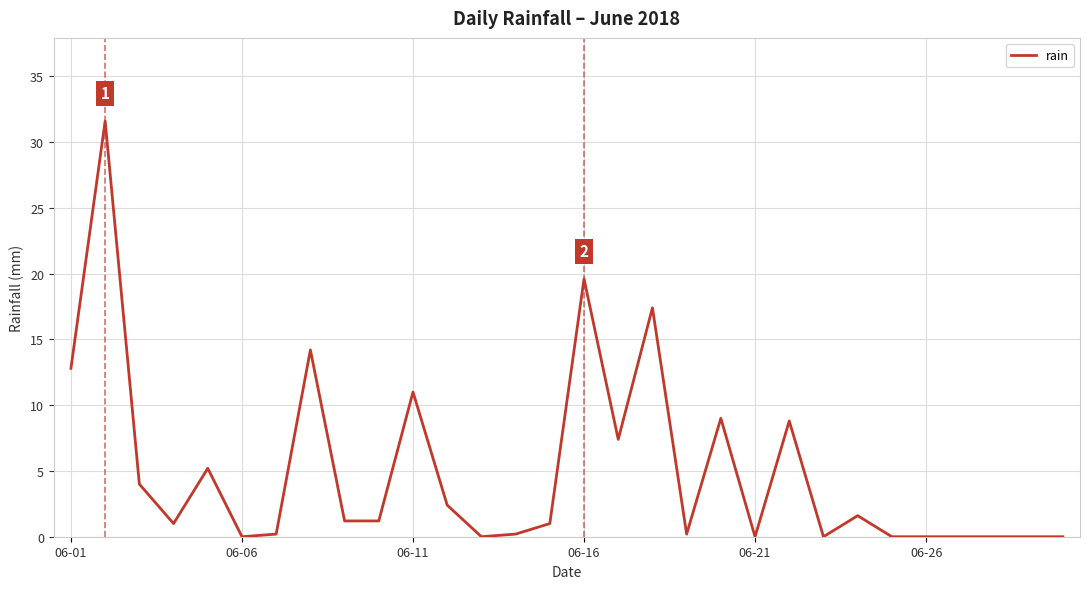

What is the difference between the maximum and minimum values?

31.6